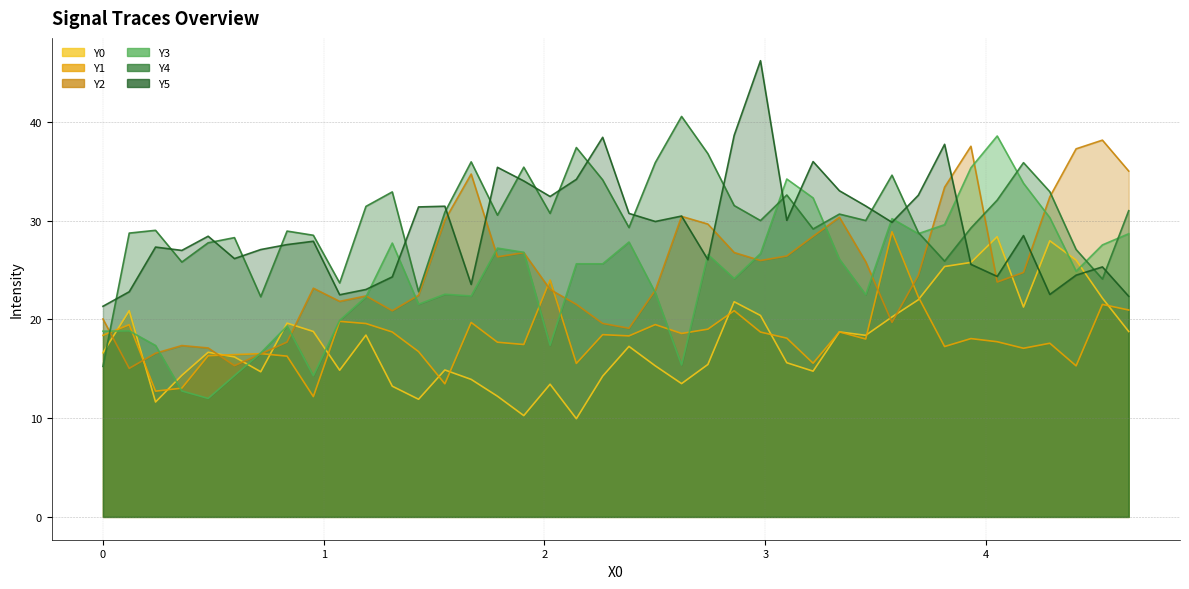

Rank the categories by Y1 value from lowest to highest.

0.9531, 0.2383, 0.3574, 1.5488, 4.4082, 2.1445, 3.2168, 0.834, 0.4766, 0.5957, 0.7148, 1.4297, 4.1699, 3.8125, 1.9063, 4.2891, 1.7871, 4.0508, 3.4551, 3.9317, 3.0977, 2.3828, 0.0, 2.2637, 2.6211, 2.9785, 1.3106, 3.336, 2.7402, 0.1191, 2.502, 1.1914, 1.668, 1.0723, 2.8594, 4.6465, 4.5274, 3.6934, 2.0254, 3.5742